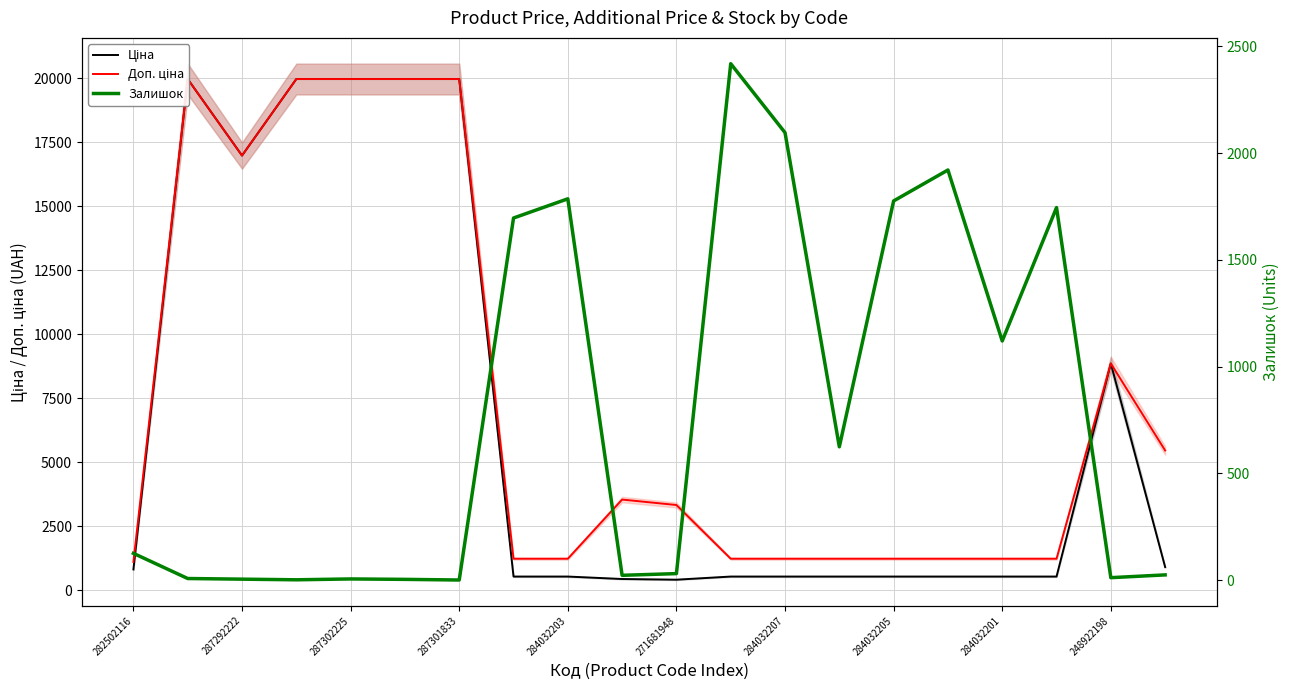

Which series changed the most between 16 and 19?

Доп. ціна